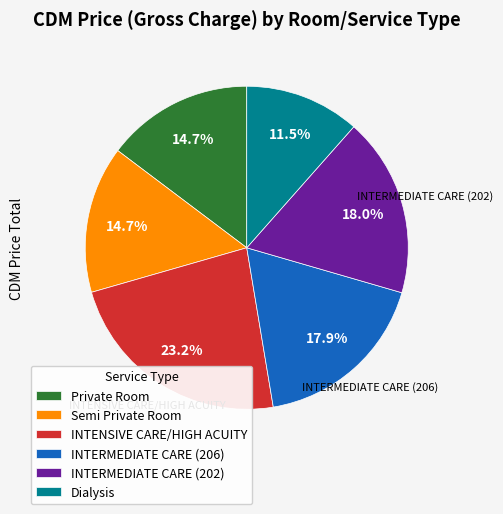

Which has a higher value, INTERMEDIATE CARE (206) or Semi Private Room?

INTERMEDIATE CARE (206)